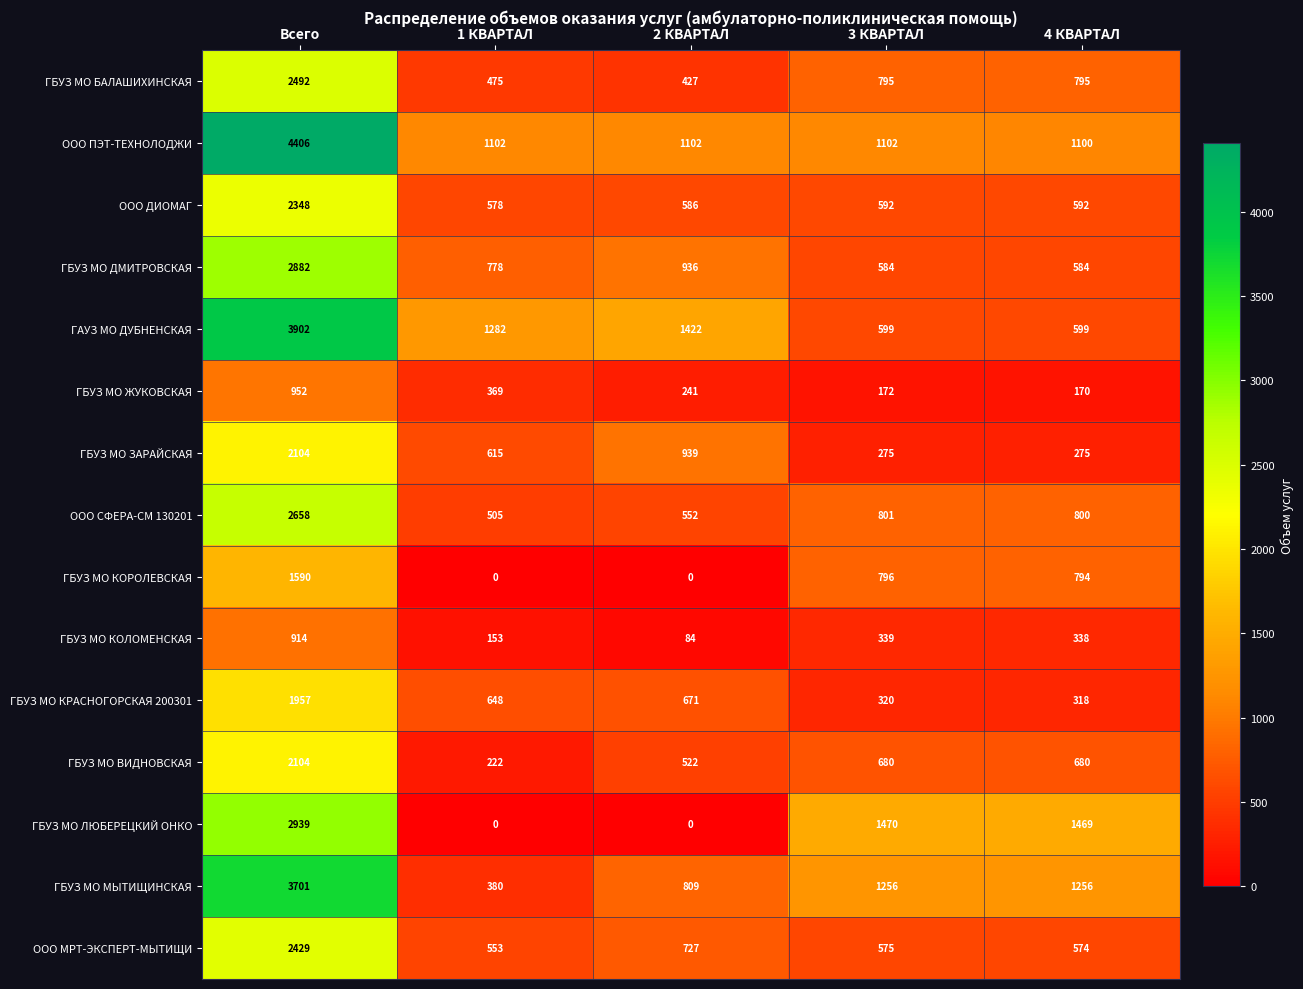

At how many categories does at least one series exceed 313?

5